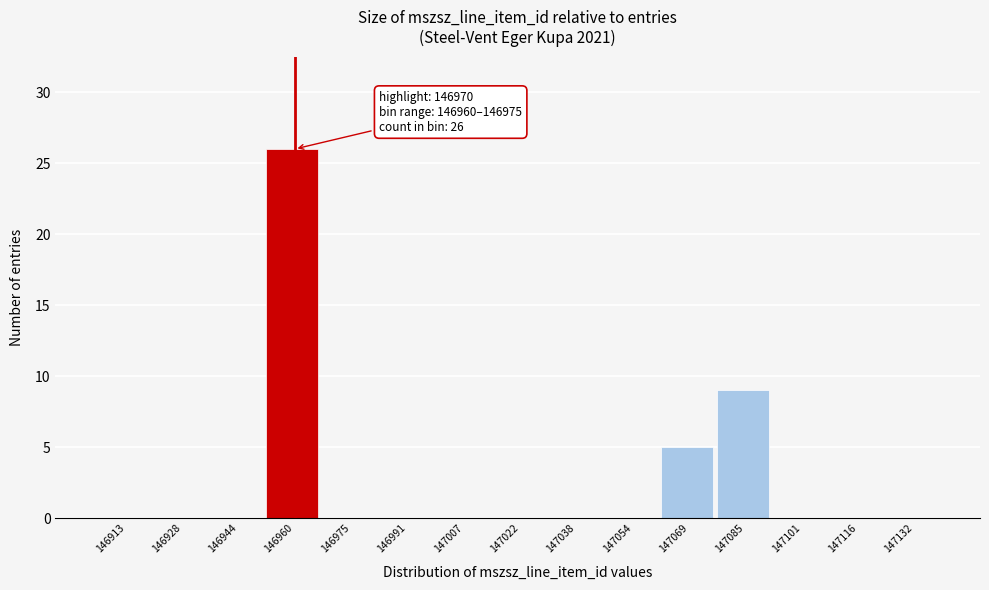

Reading left to right, what are all the values shown in this chart?

146913=0	146928=0	146944=0	146960=26	146975=0	146991=0	147007=0	147022=0	147038=0	147054=0	147069=5	147085=9	147101=0	147116=0	147132=0